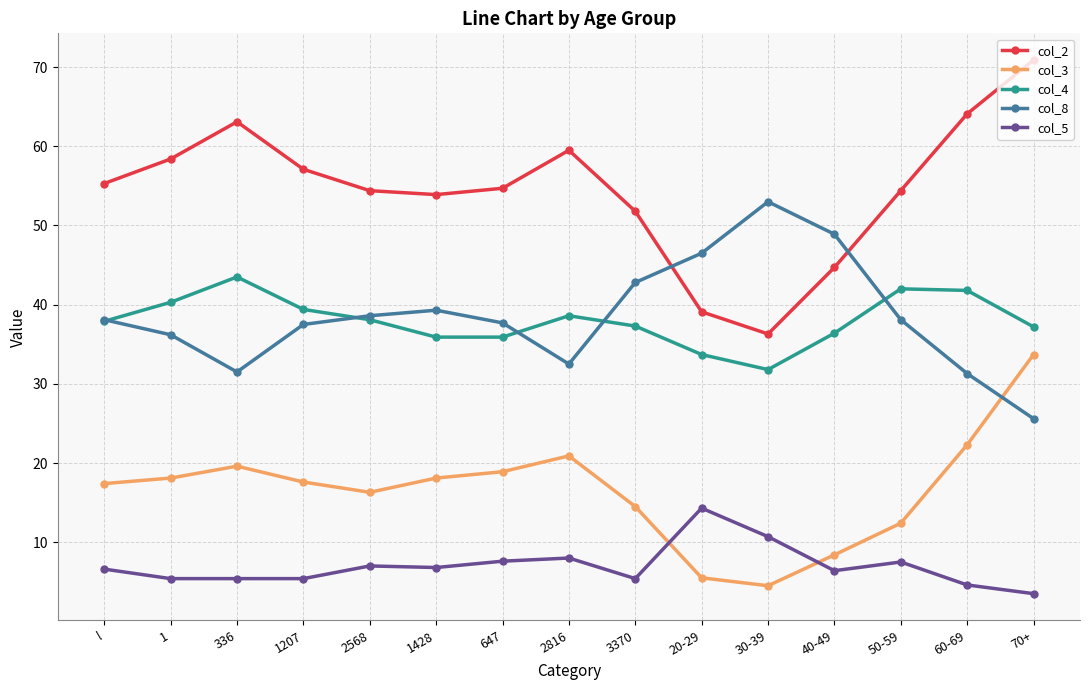

What is the highest value of the col_5 series?

14.3